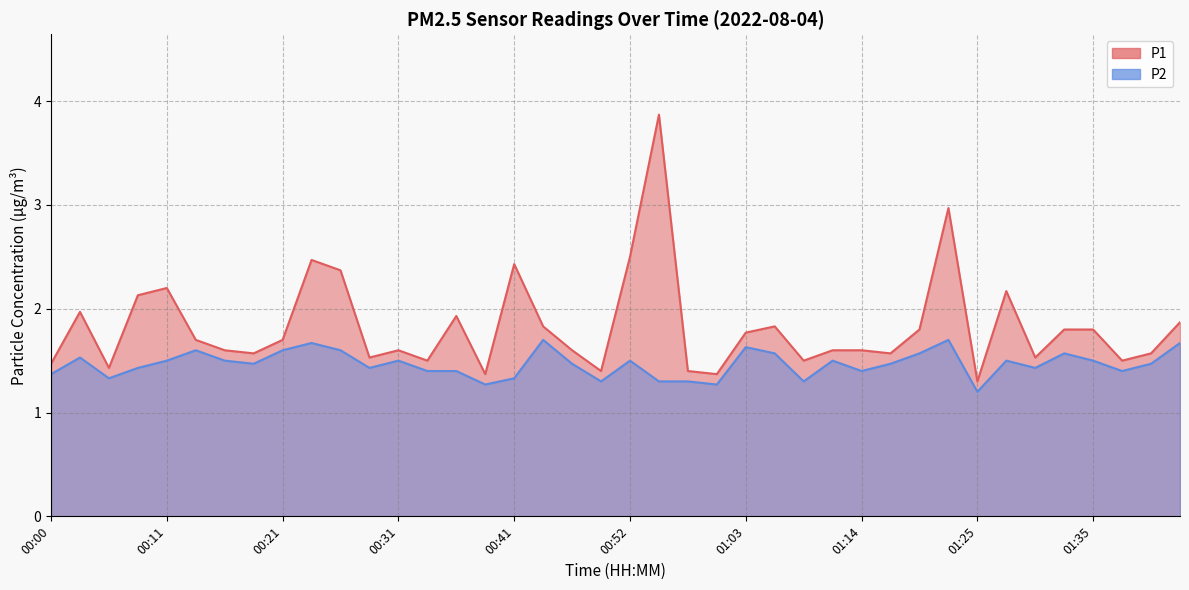

What is the difference between the second highest and minimum values in the P2 series?

0.5